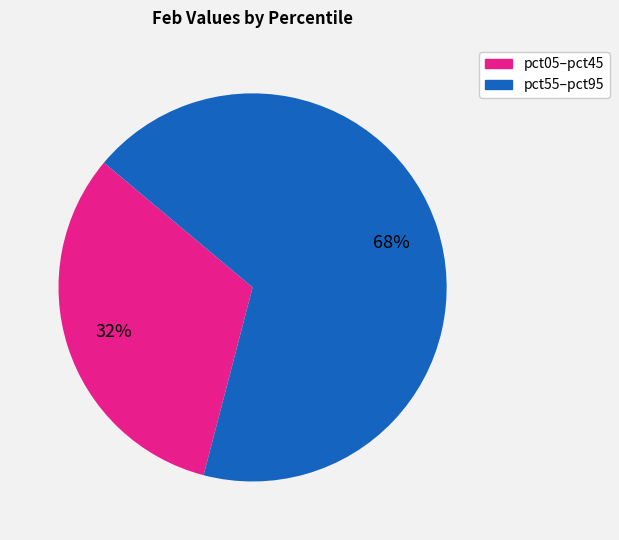

Is there a majority slice in this chart?

Yes